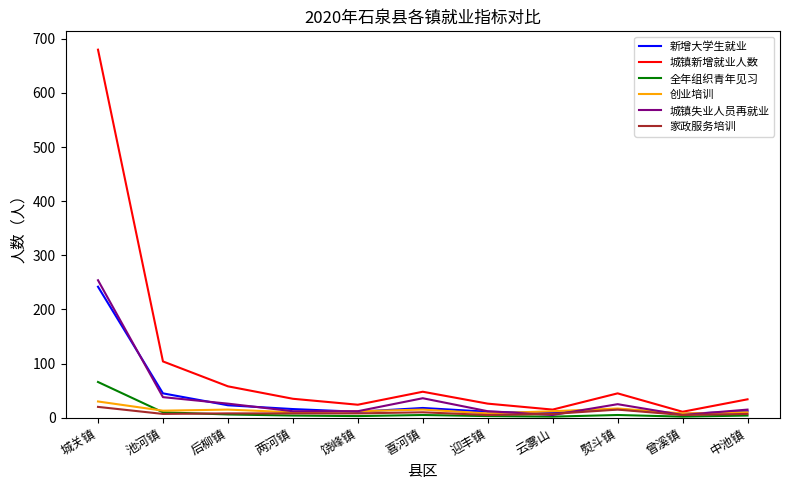

Which series has the largest total across all categories?

城镇新增就业人数